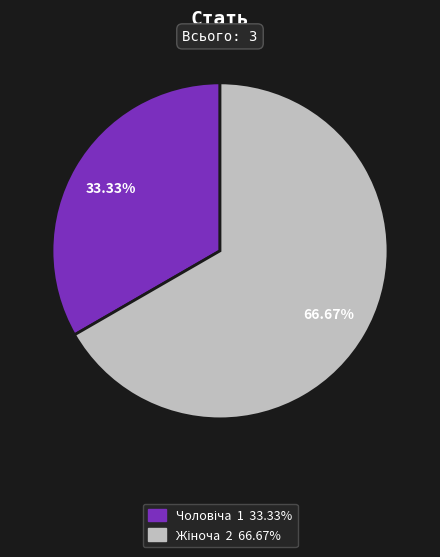

Does any single category account for the majority?

Yes